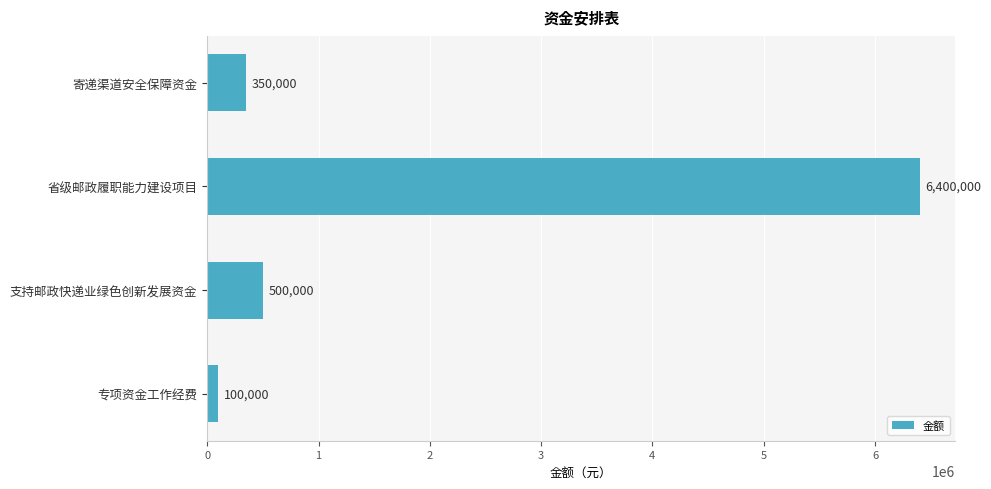

What value does the data have at 专项资金工作经费?

100000